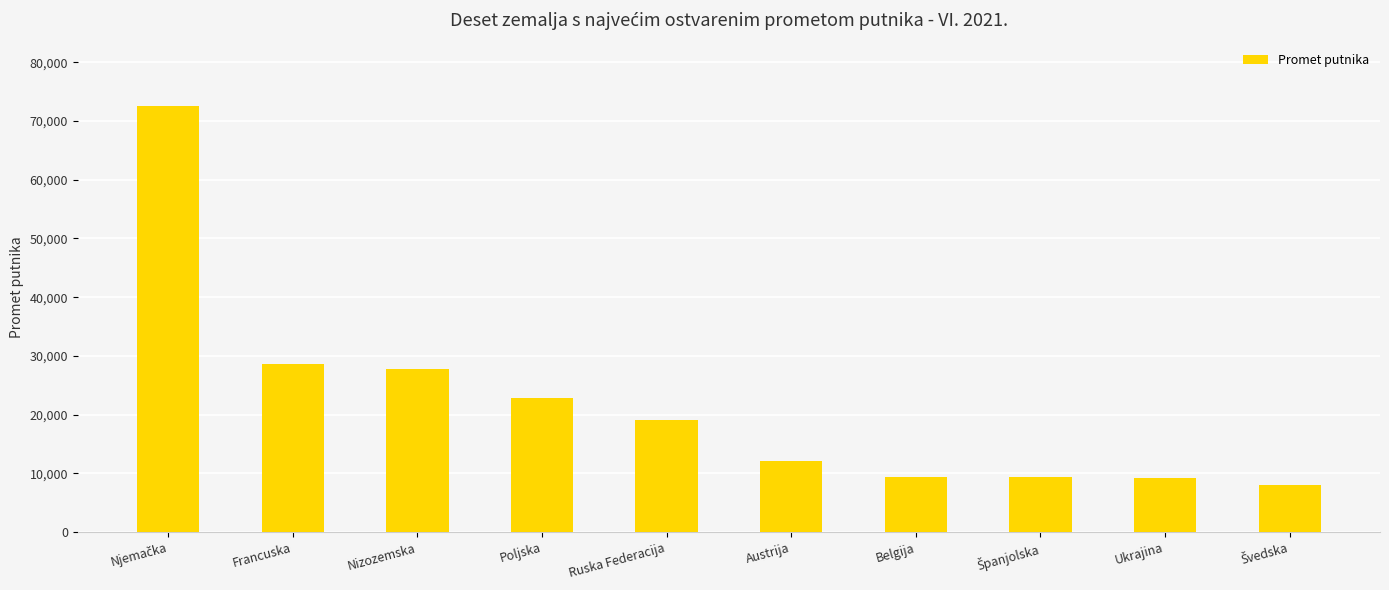

Does the chart contain any negative values?

No